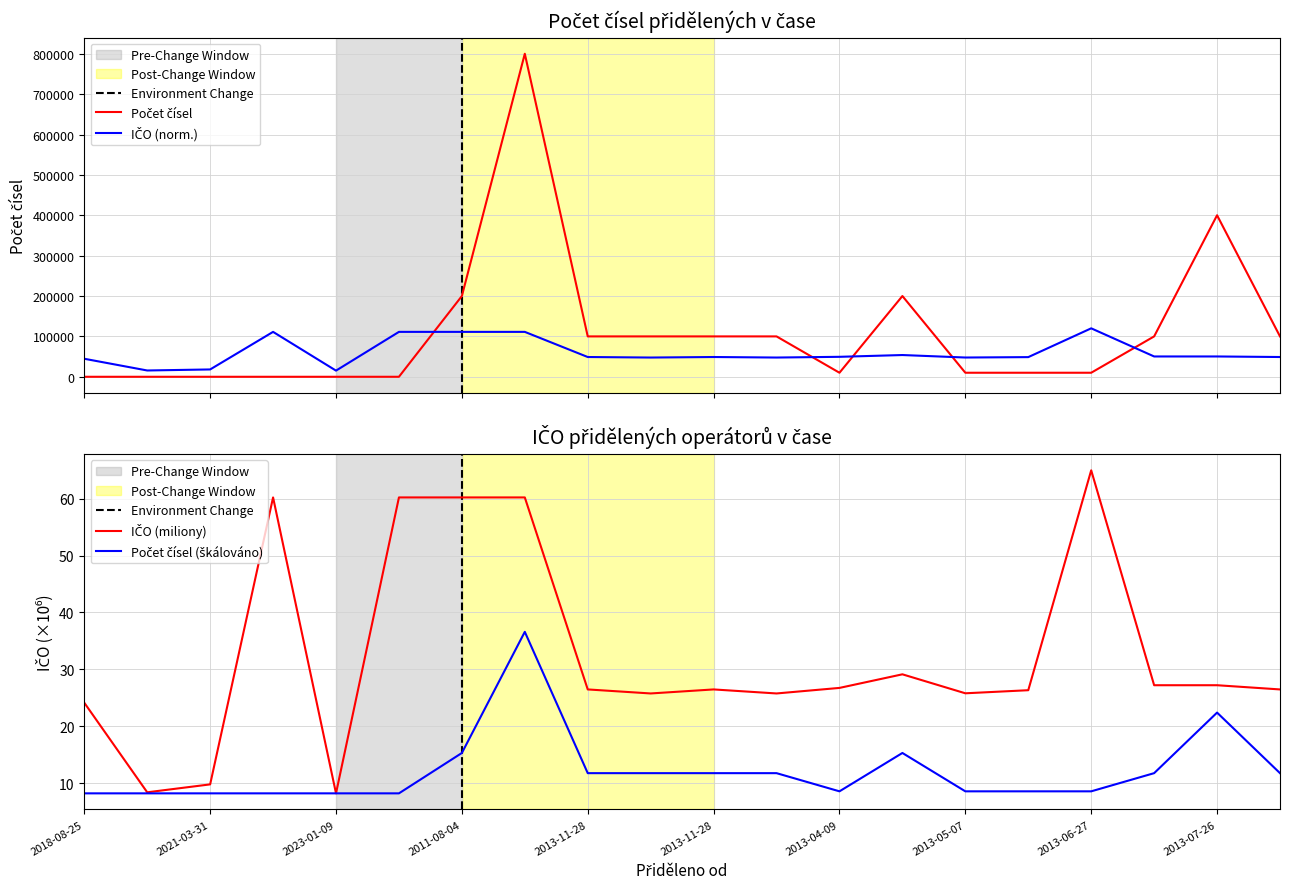

How many categories are shown in the chart?

20